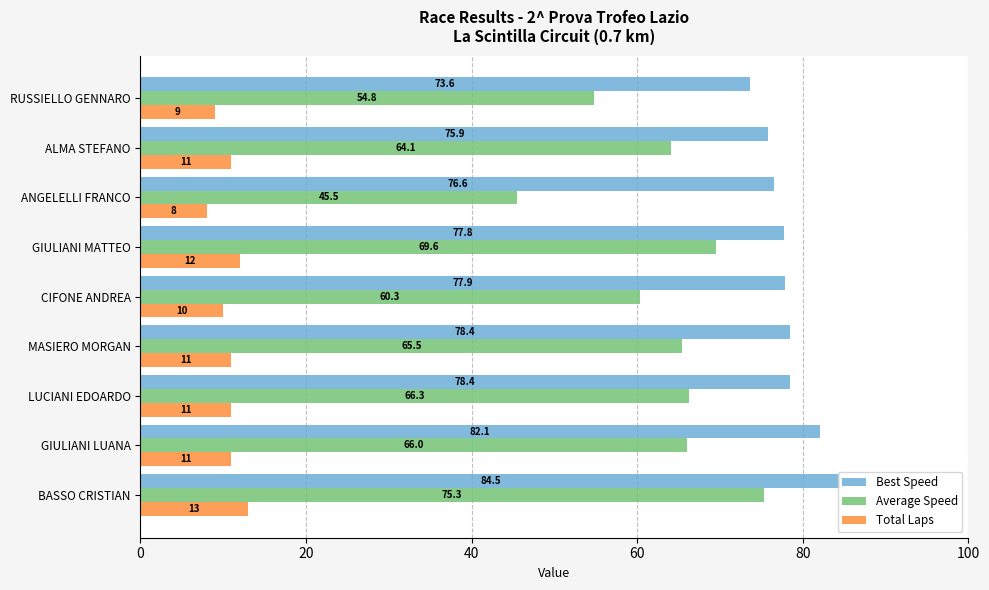

What are all the series names shown in the legend?

Best Speed, Average Speed, Total Laps